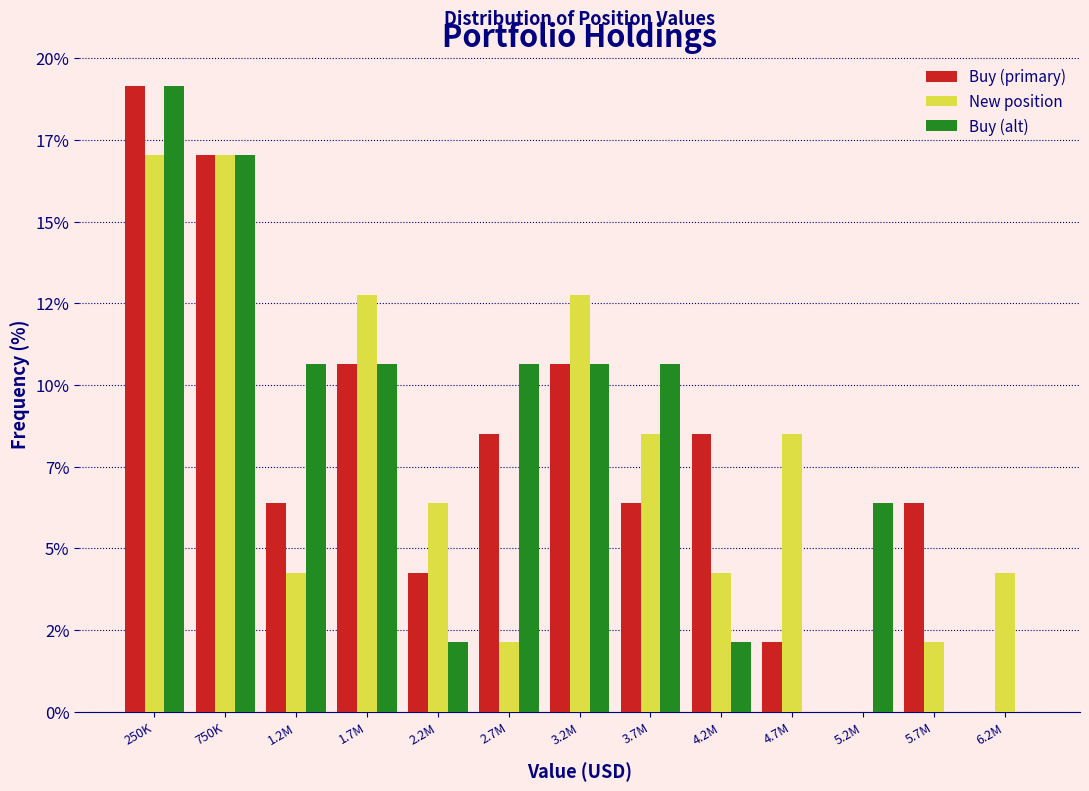

Does the chart contain stacked bars?

No